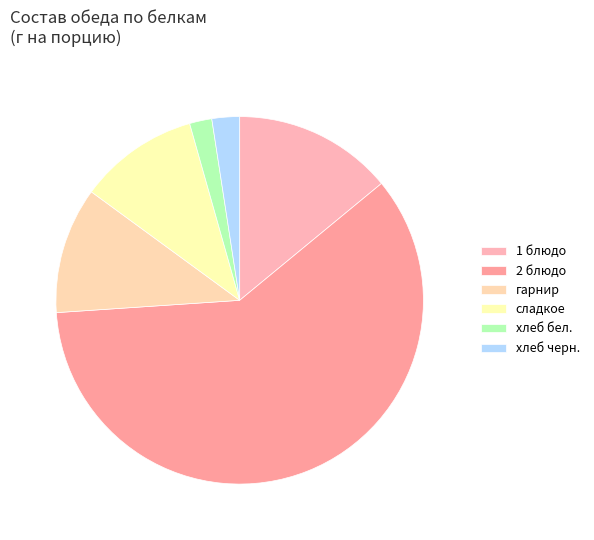

What percentage is the хлеб бел. slice, to the nearest percent?

2%